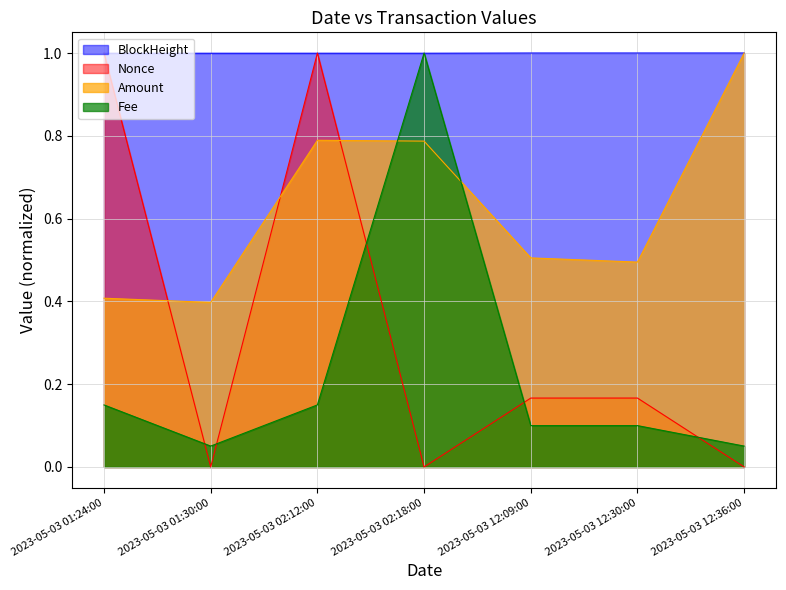

At how many categories does at least one series exceed 0?

7